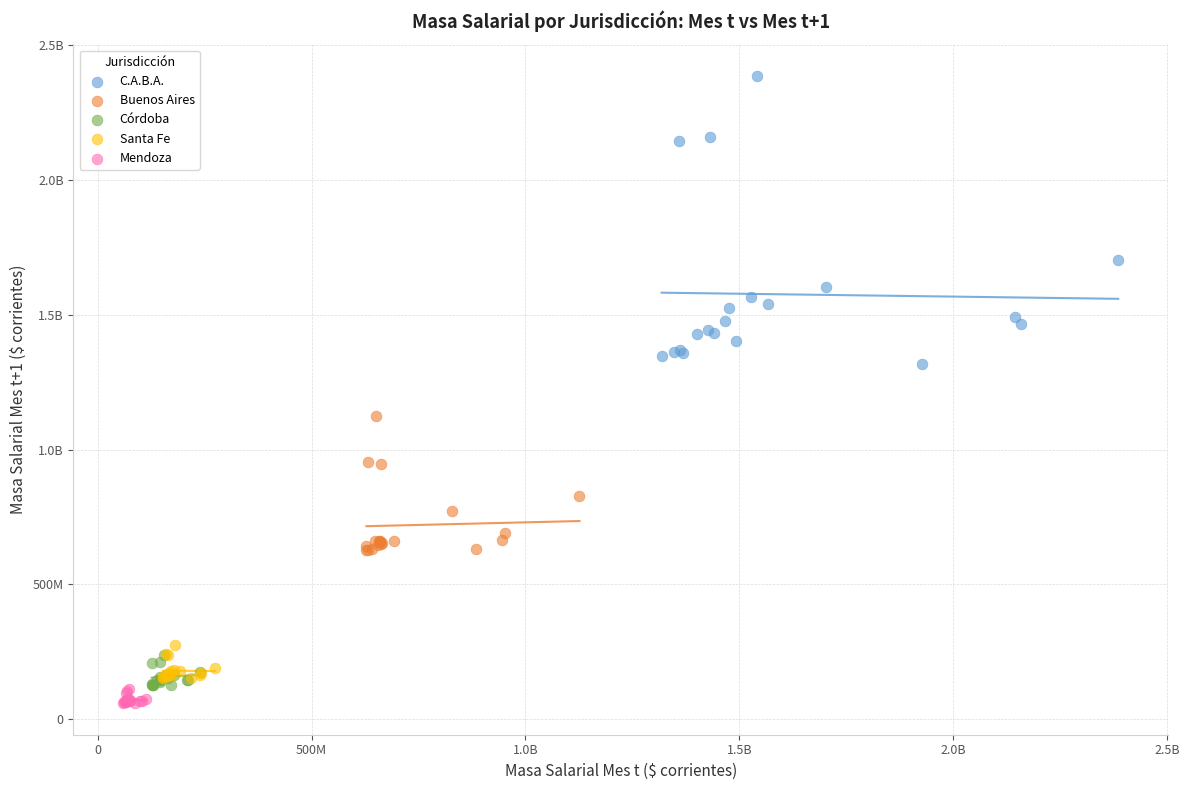

What are all the series names shown in the legend?

C.A.B.A., Buenos Aires, Córdoba, Santa Fe, Mendoza